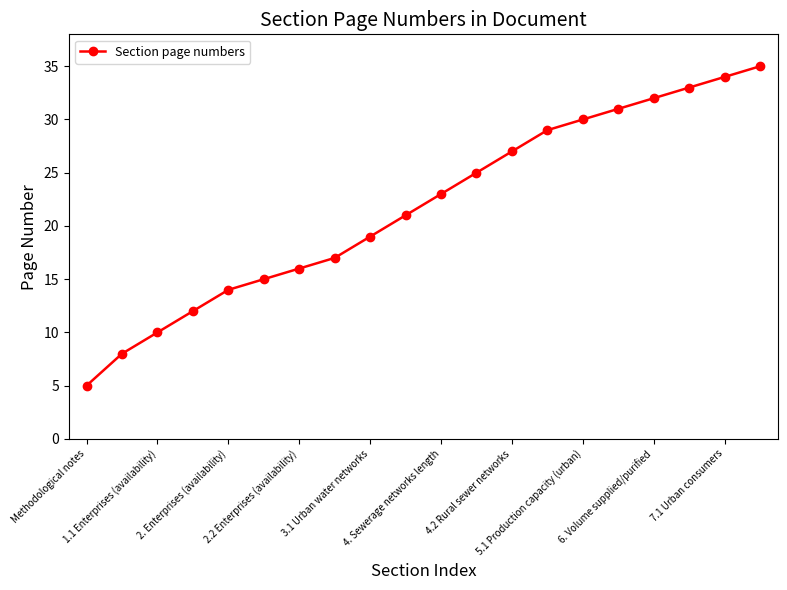

What is the average value?

22